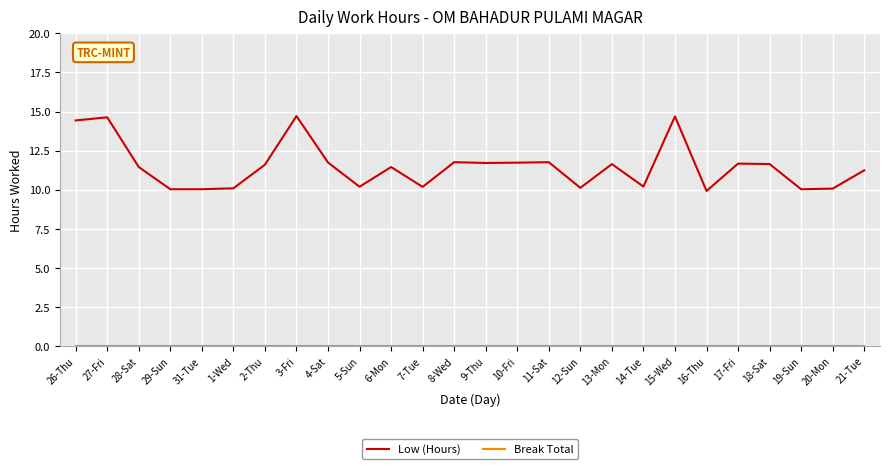

What is the highest value of the Low (Hours) series?

14.7